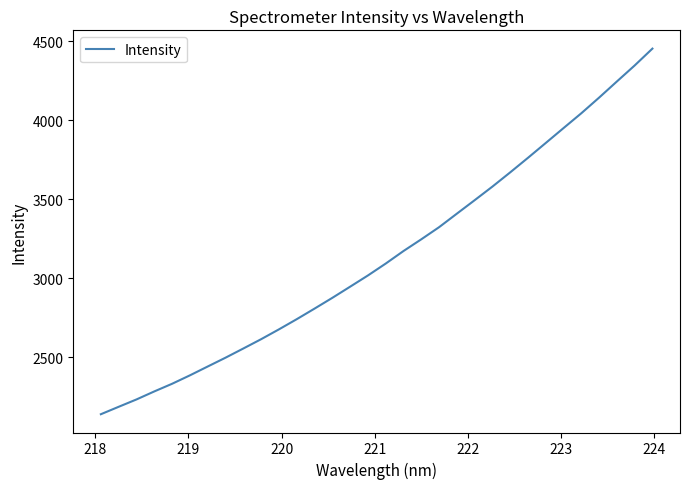

What is the greatest value displayed?

4452.2